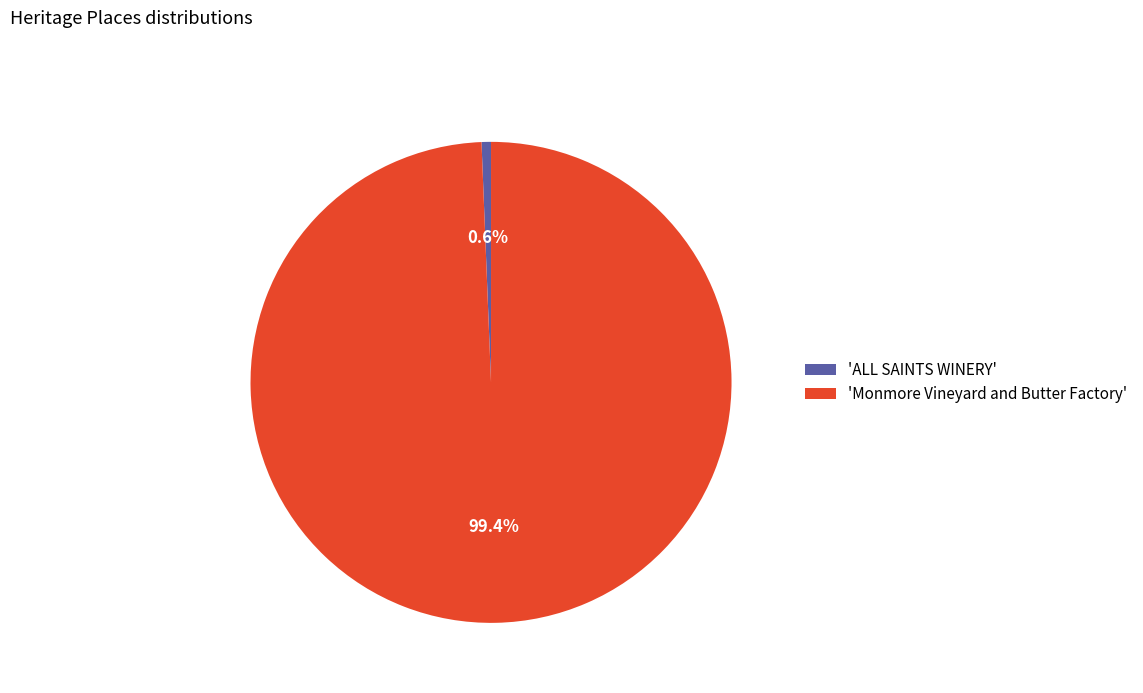

Approximately how many times larger is the value at 'Monmore Vineyard and Butter Factory' compared to 'ALL SAINTS WINERY'?

157.7